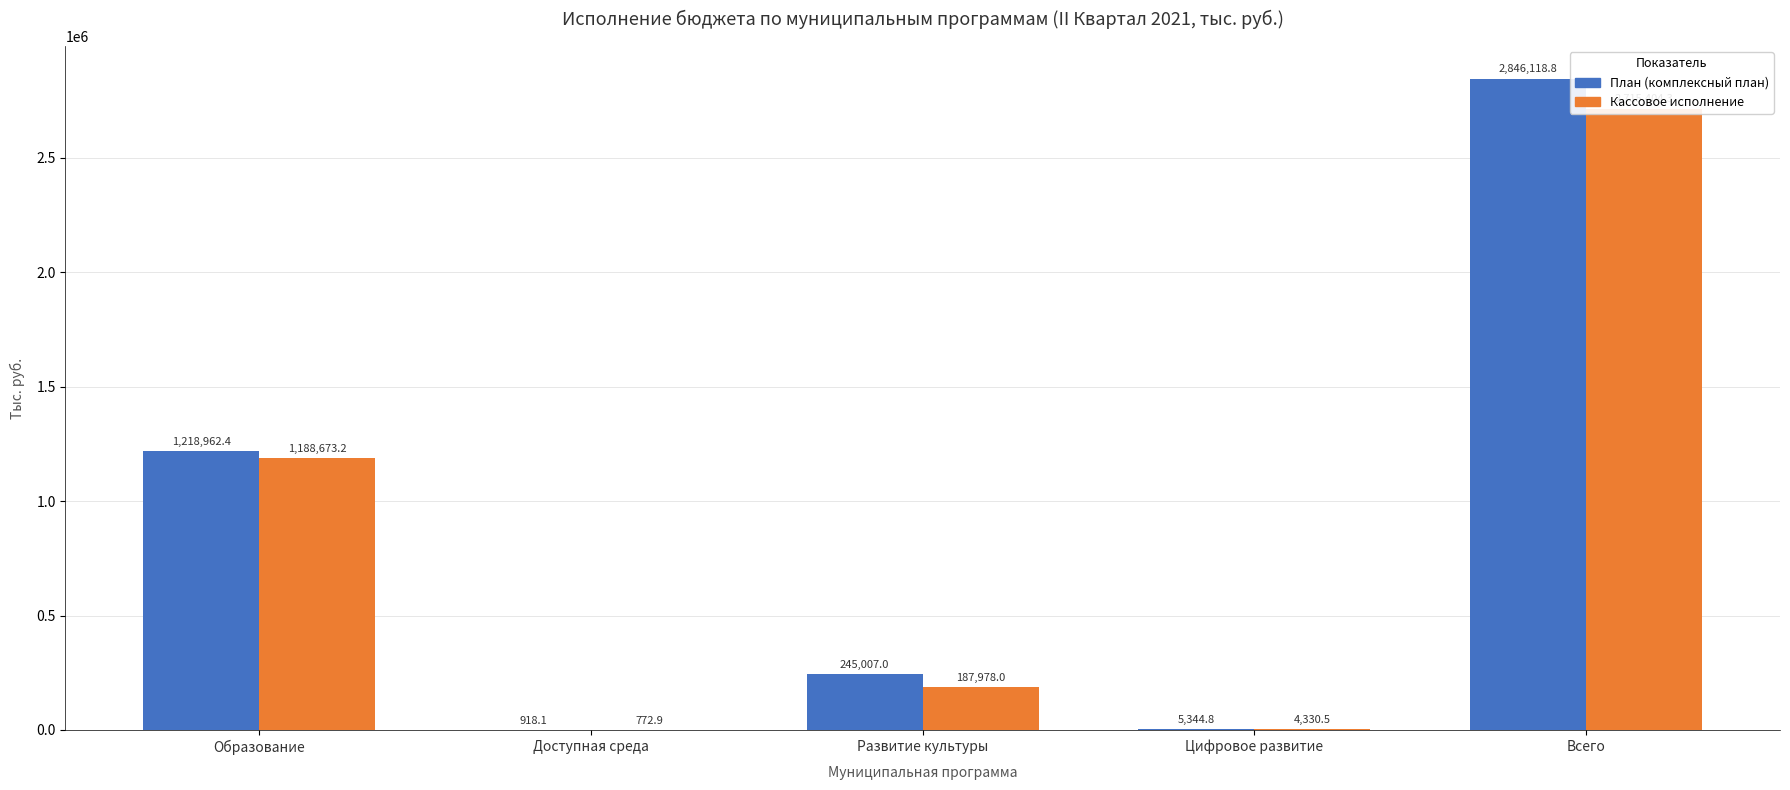

Is the value of План (комплексный план) at Всего greater than the value of Кассовое исполнение at Доступная среда?

Yes